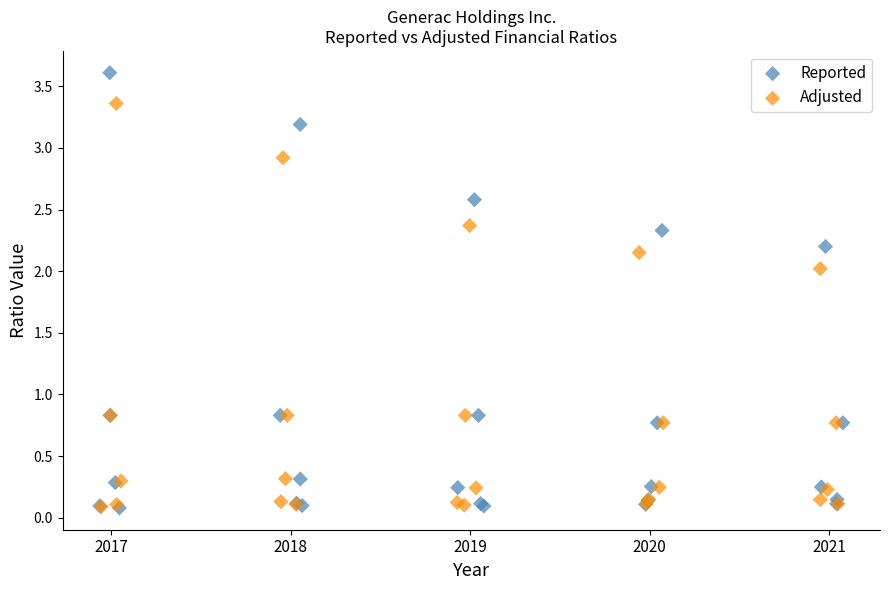

Which series has the largest Y range (max minus min)?

Reported